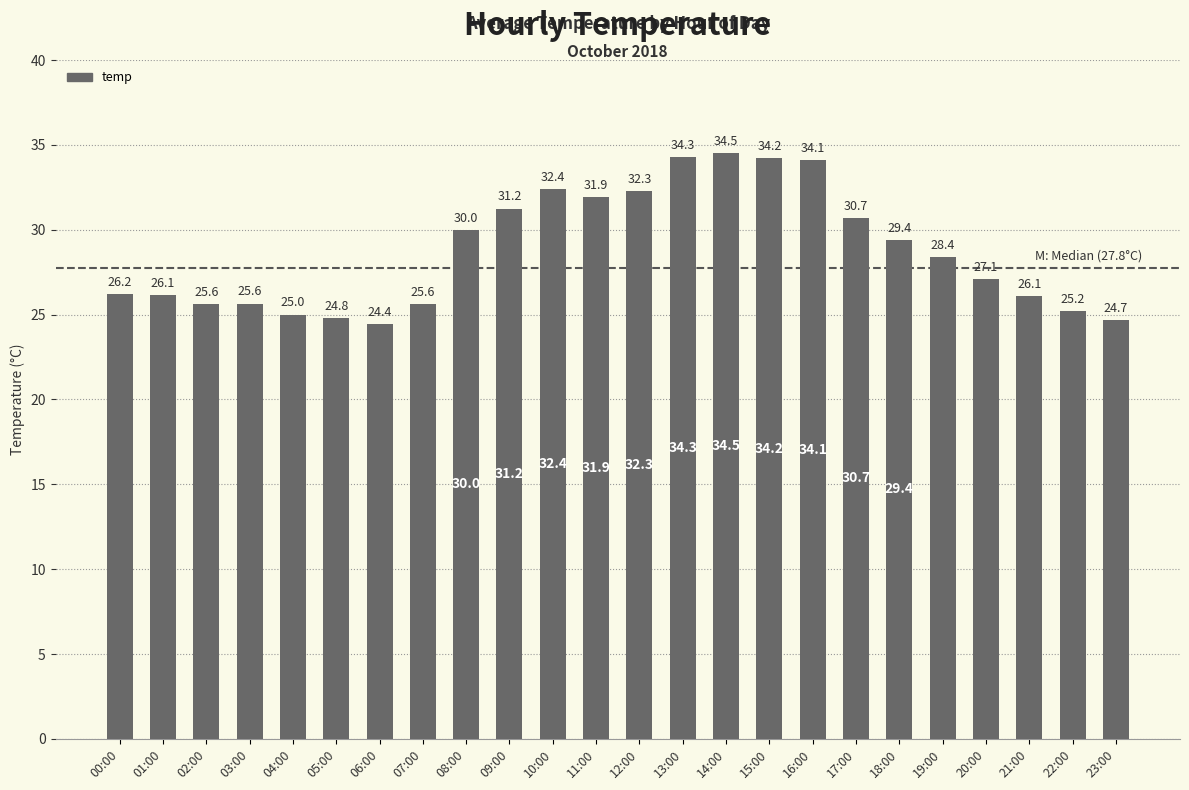

What is the change in value from 07:00 to 15:00?

+8.6